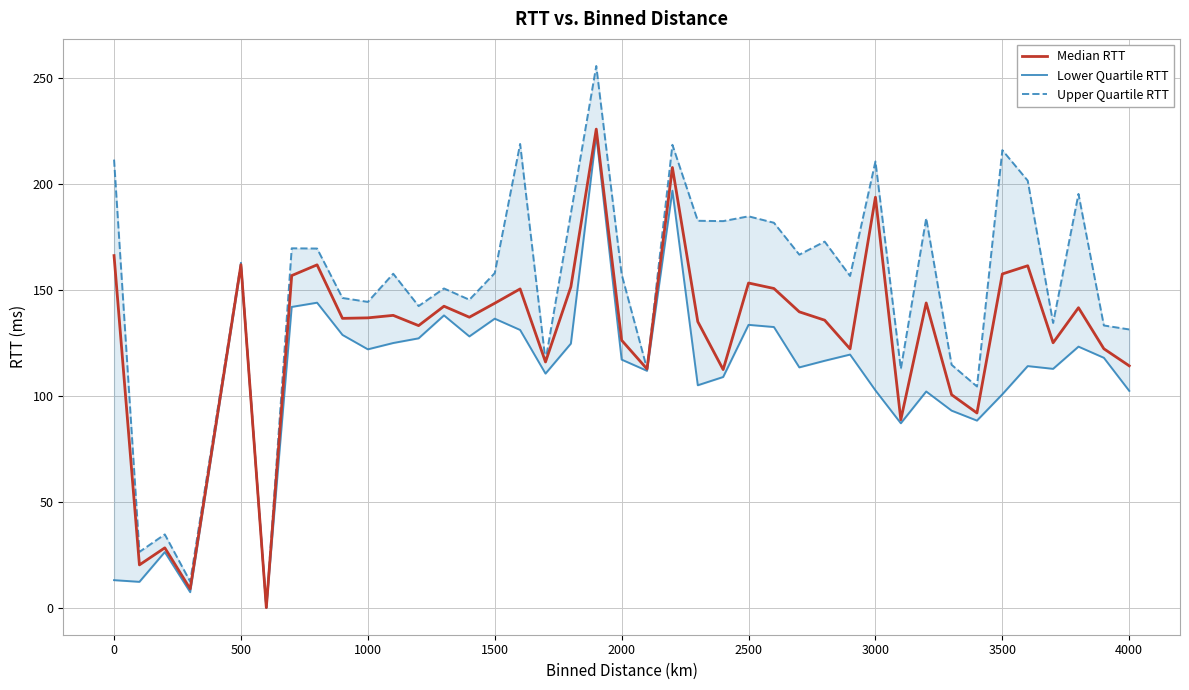

Which series has the widest spread of values?

Upper Quartile RTT